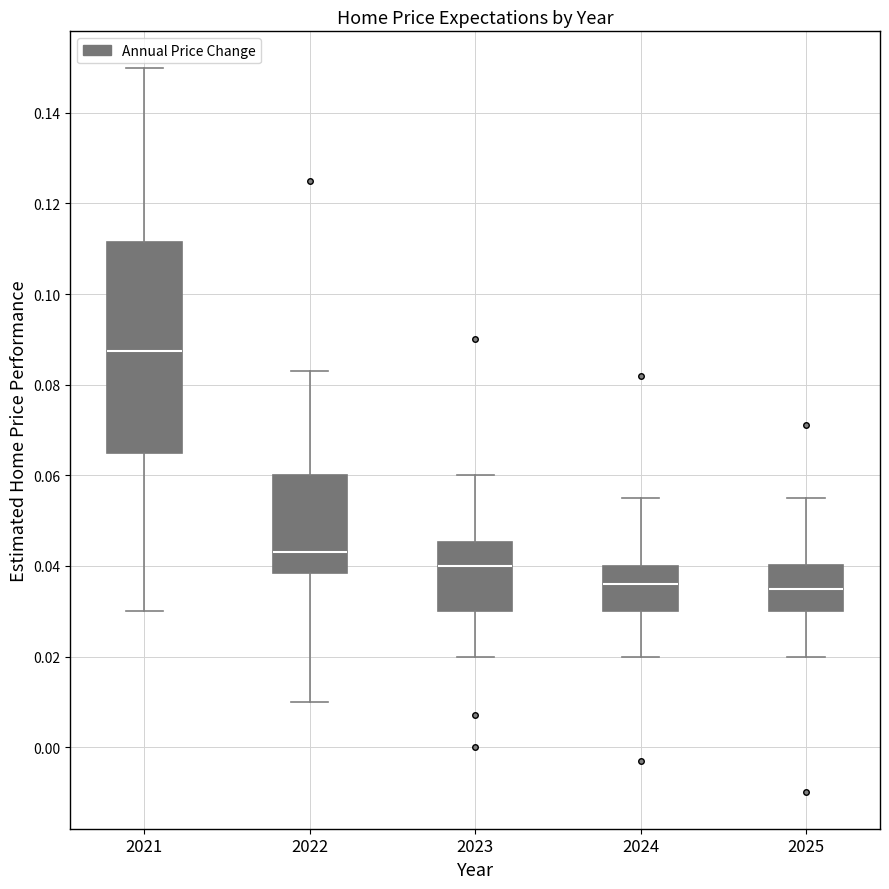

Reading left to right, read every box against the y-axis: the position of its median line, the range the box covers, and the ends of its whiskers. The values are not printed on the chart, so give them approximately, as read against the axis.

2021: median 0.088, box 0.066 to 0.112, whiskers 0.030 to 0.150
2022: median 0.044, box 0.038 to 0.060, whiskers 0.010 to 0.084
2023: median 0.040, box 0.030 to 0.046, whiskers 0.020 to 0.060
2024: median 0.036, box 0.030 to 0.040, whiskers 0.020 to 0.056
2025: median 0.036, box 0.030 to 0.040, whiskers 0.020 to 0.056